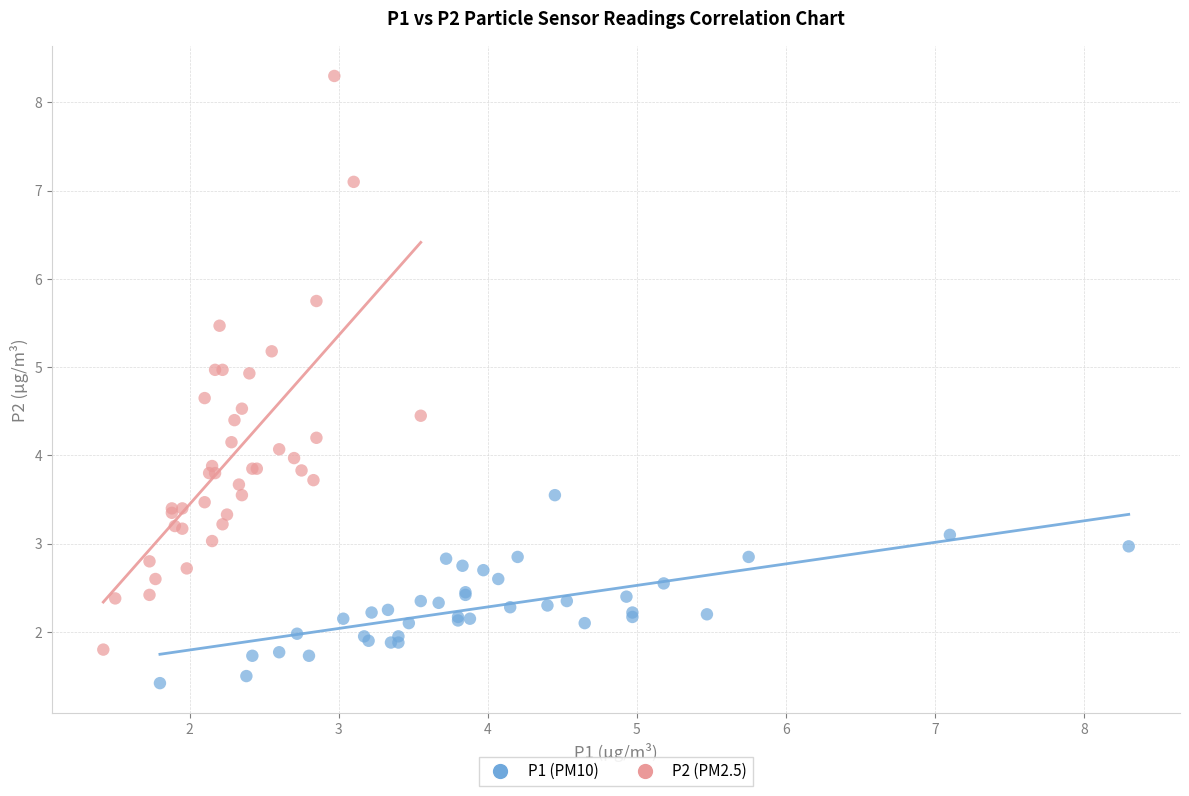

Which series has the widest spread of Y values?

P2 (PM2.5)